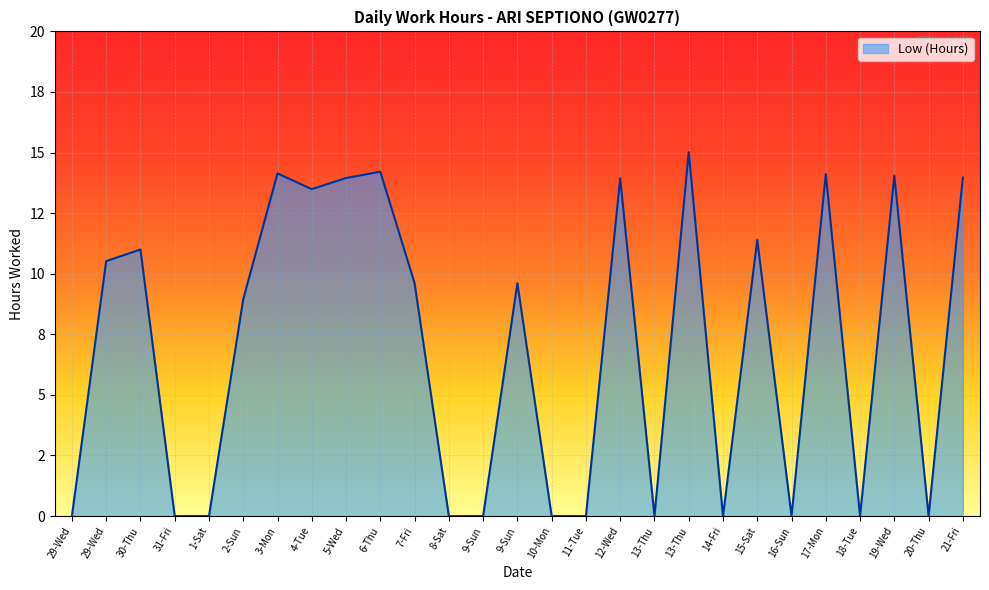

List the labels in order of value, smallest first.

29-Wed, 31-Fri, 1-Sat, 8-Sat, 9-Sun, 10-Mon, 11-Tue, 13-Thu, 14-Fri, 16-Sun, 18-Tue, 20-Thu, 2-Sun, 7-Fri, 9-Sun, 29-Wed, 30-Thu, 15-Sat, 4-Tue, 12-Wed, 5-Wed, 21-Fri, 19-Wed, 17-Mon, 3-Mon, 6-Thu, 13-Thu